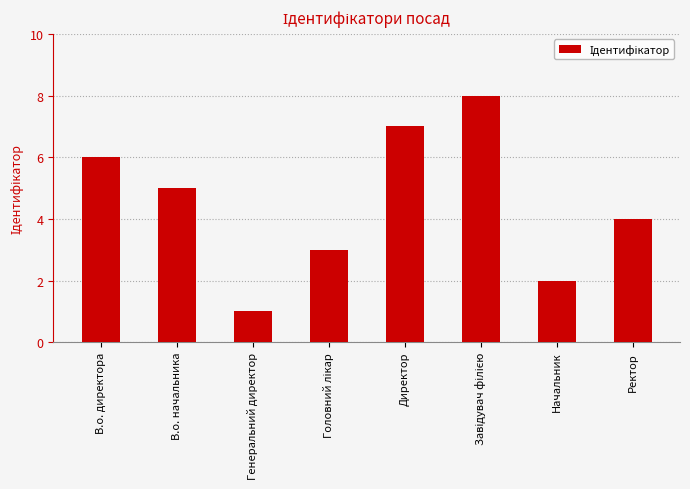

Which has a higher value, Генеральний директор or В.о. директора?

В.о. директора